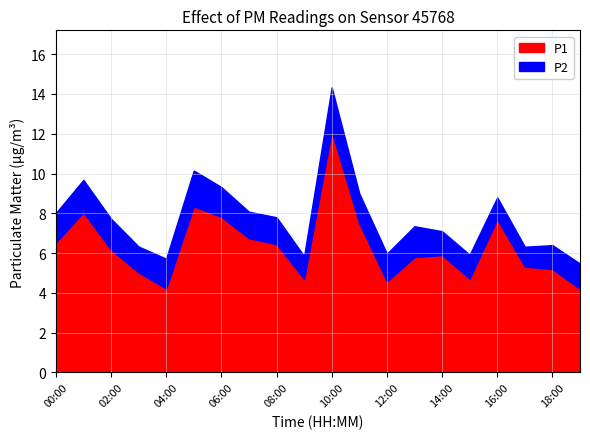

List the labels in order of P1 value, smallest first.

19:00, 04:00, 12:00, 09:00, 15:00, 03:00, 18:00, 17:00, 13:00, 14:00, 02:00, 08:00, 00:00, 07:00, 11:00, 16:00, 06:00, 01:00, 05:00, 10:00